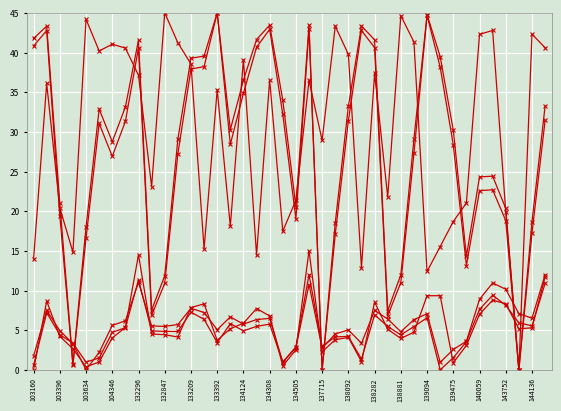

Does the chart display data point markers on the line(s)?

Yes